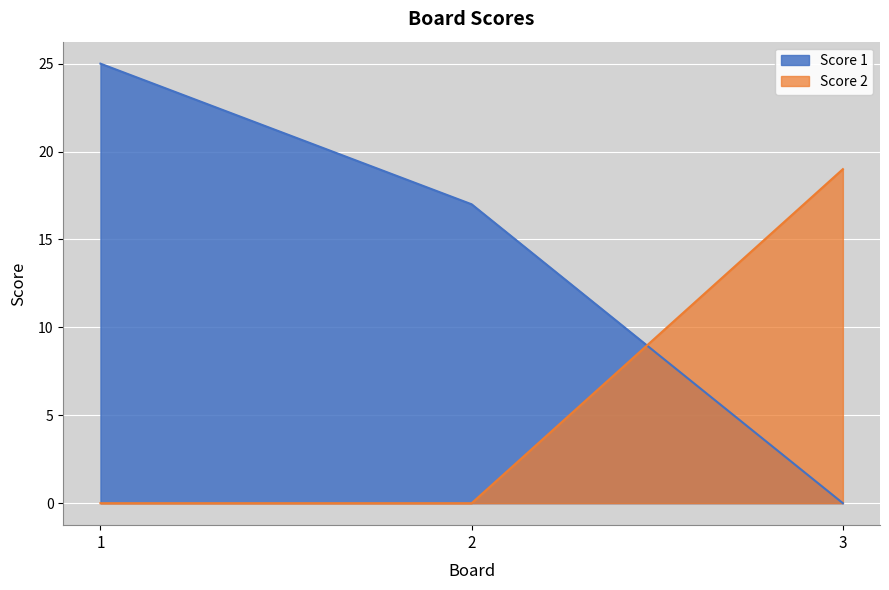

Reading right to left, transcribe all the data shown in this chart.

Score 1: 0	17	25
Score 2: 19	0	0